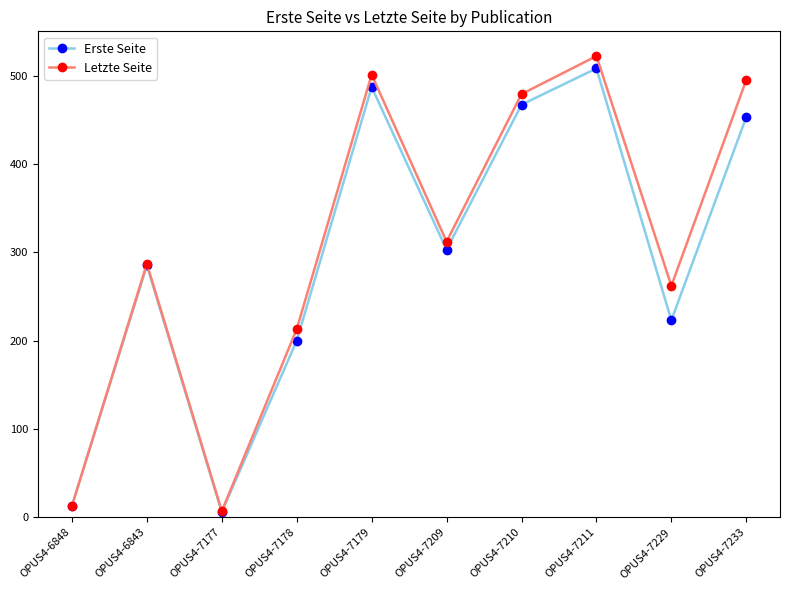

What is the label of the 5th point from the left?

OPUS4-7179